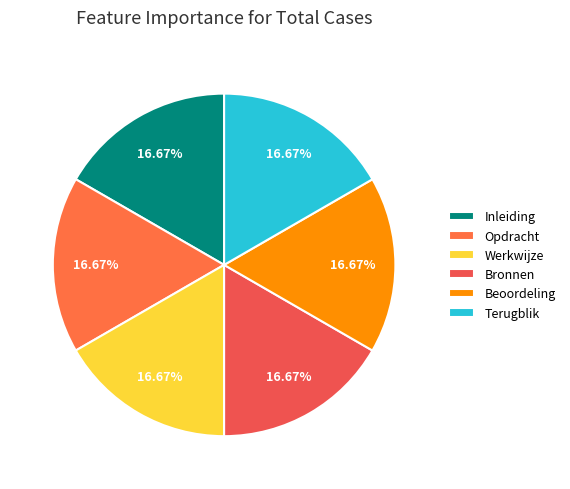

Rank the categories by value from lowest to highest.

Inleiding, Opdracht, Werkwijze, Bronnen, Beoordeling, Terugblik